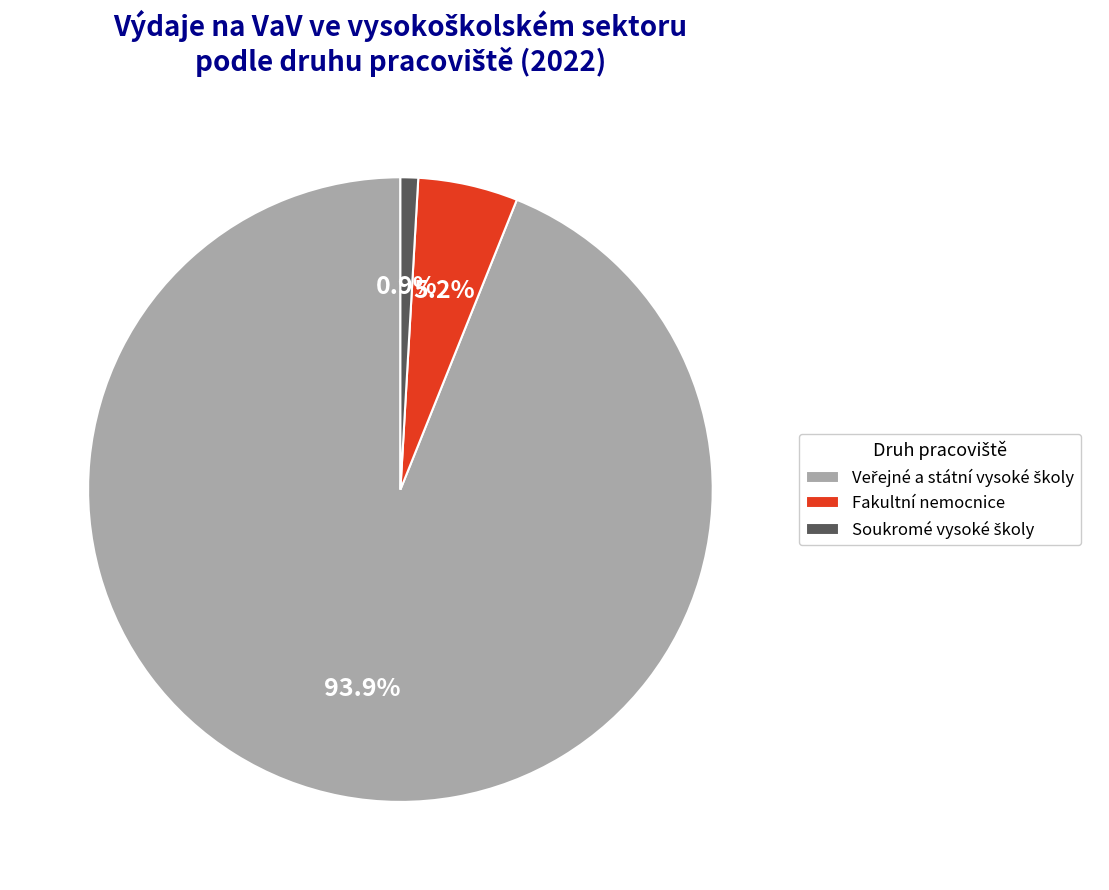

Is there a majority slice in this chart?

Yes